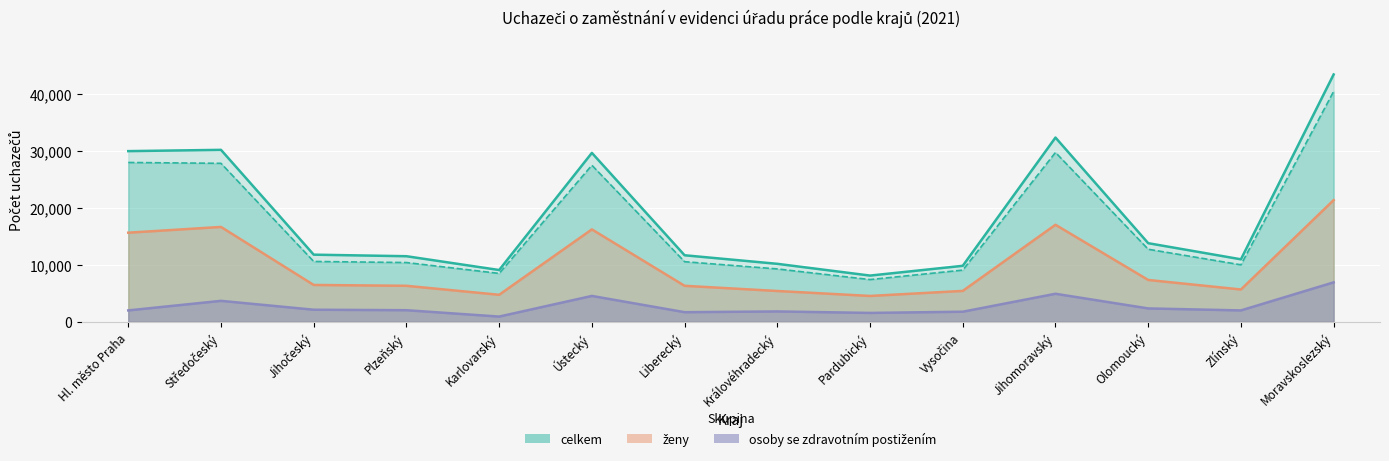

True or false: osoby se zdravotním postižením and celkem cross at least once.

False